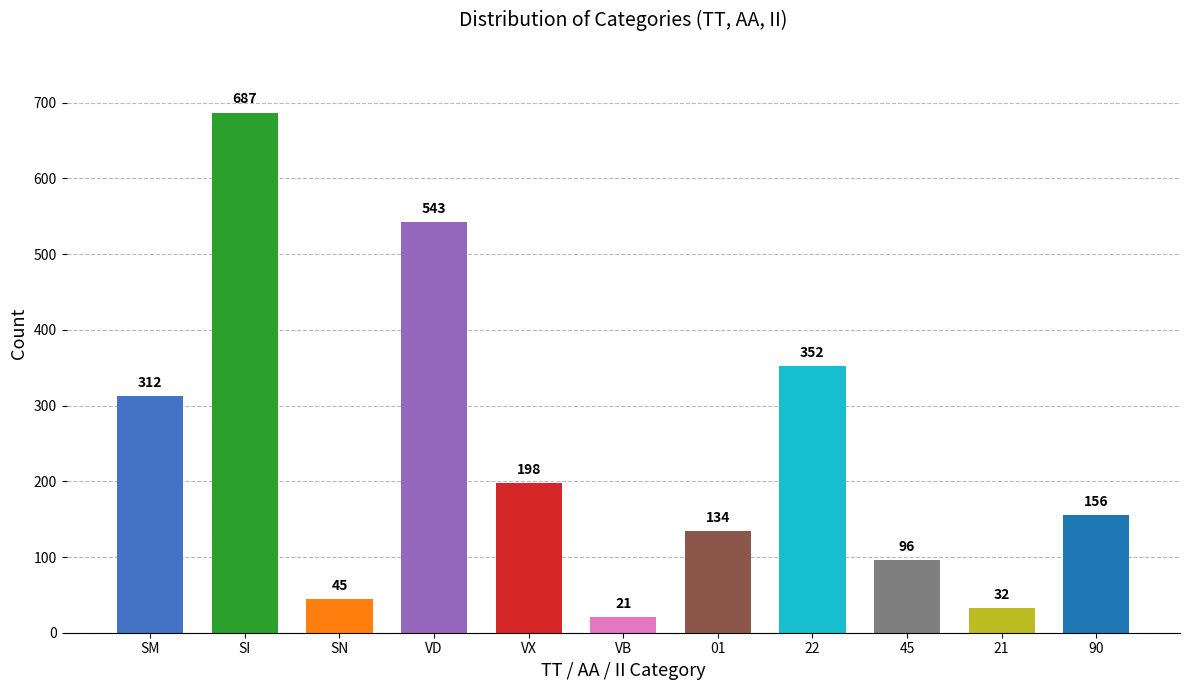

What is the sum of the values at SN and VB?

66